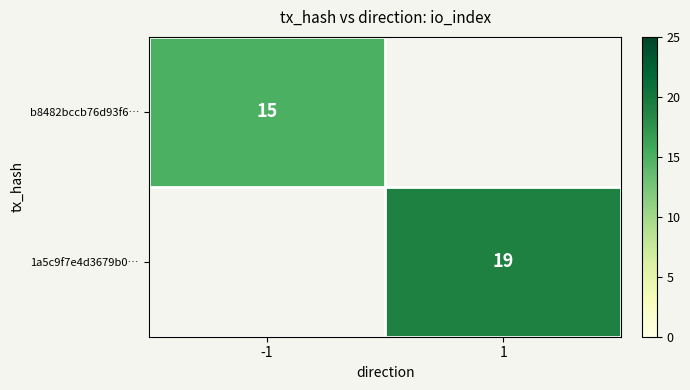

The b8482bccb76d93f6… series shows 15 at -1. True or false?

True